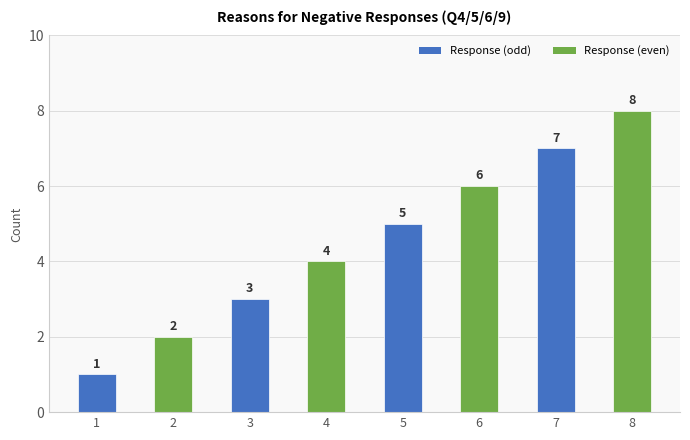

Is it true that the value at 4 is 1?

False